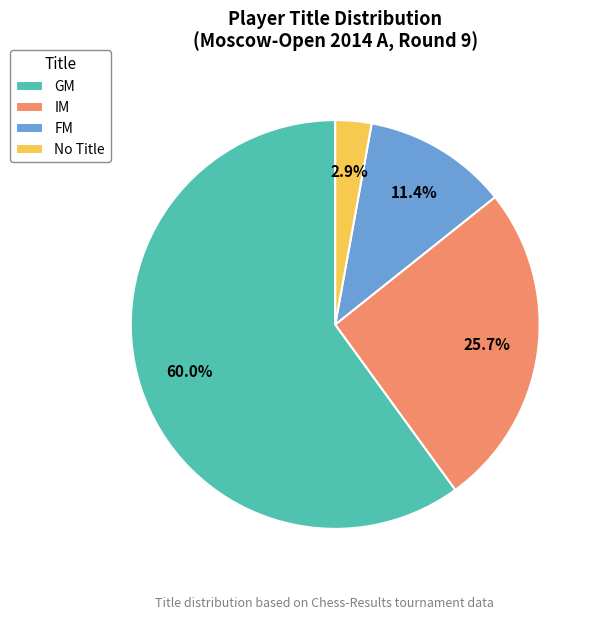

Combined, do IM and FM account for over 50%?

No